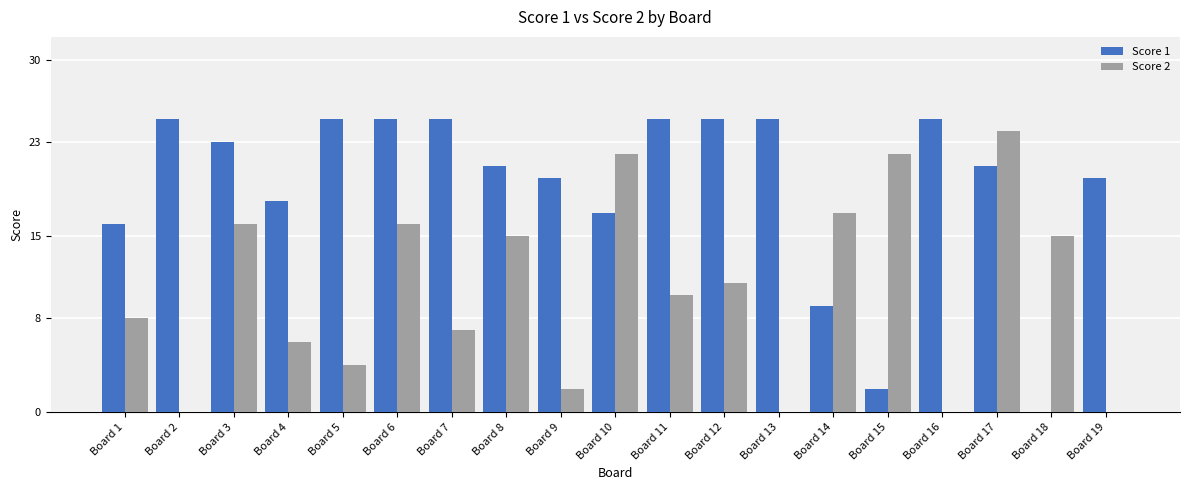

Reading left to right, transcribe all the data shown in this chart.

Score 1: Board 1=16	Board 2=25	Board 3=23	Board 4=18	Board 5=25	Board 6=25	Board 7=25	Board 8=21	Board 9=20	Board 10=17	Board 11=25	Board 12=25	Board 13=25	Board 14=9	Board 15=2	Board 16=25	Board 17=21	Board 18=0	Board 19=20
Score 2: Board 1=8	Board 2=0	Board 3=16	Board 4=6	Board 5=4	Board 6=16	Board 7=7	Board 8=15	Board 9=2	Board 10=22	Board 11=10	Board 12=11	Board 13=0	Board 14=17	Board 15=22	Board 16=0	Board 17=24	Board 18=15	Board 19=0